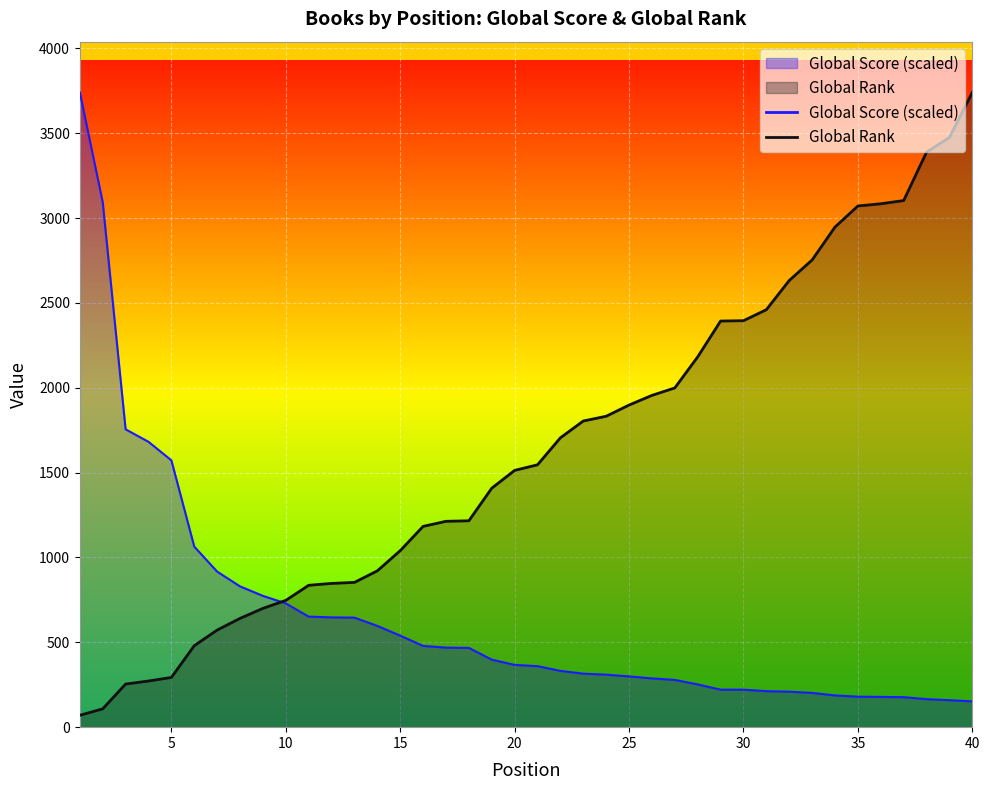

At which label does Global Rank reach its peak?

40